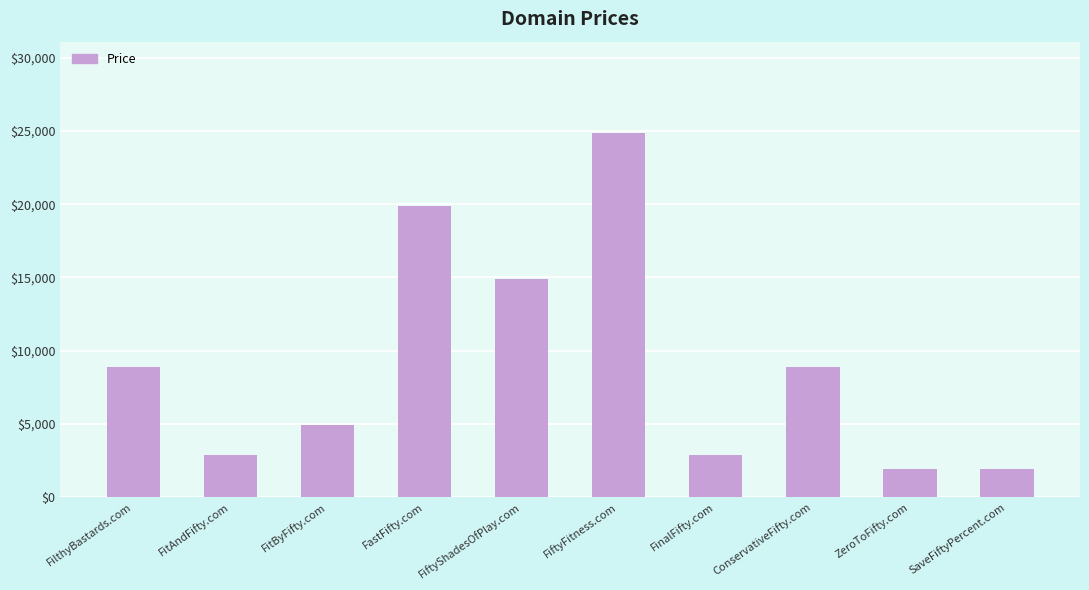

The chart shows a value of 24888 at FiftyFitness.com. True or false?

True